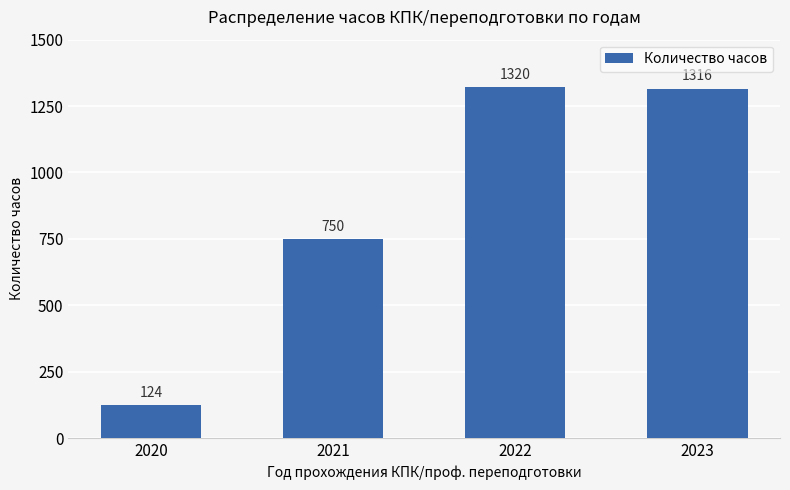

Rank the categories by value from highest to lowest.

2022, 2023, 2021, 2020